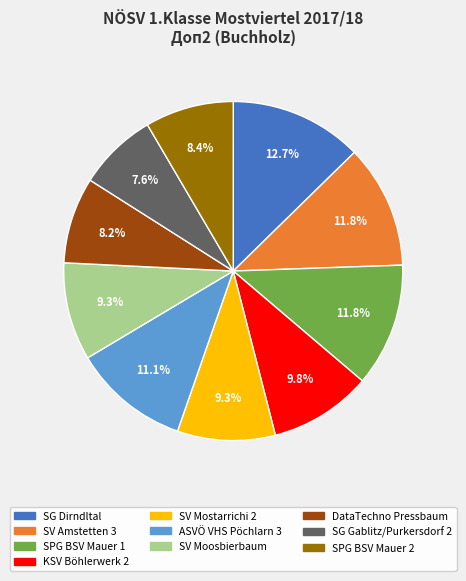

To the nearest percent, what is the average slice percentage?

10%